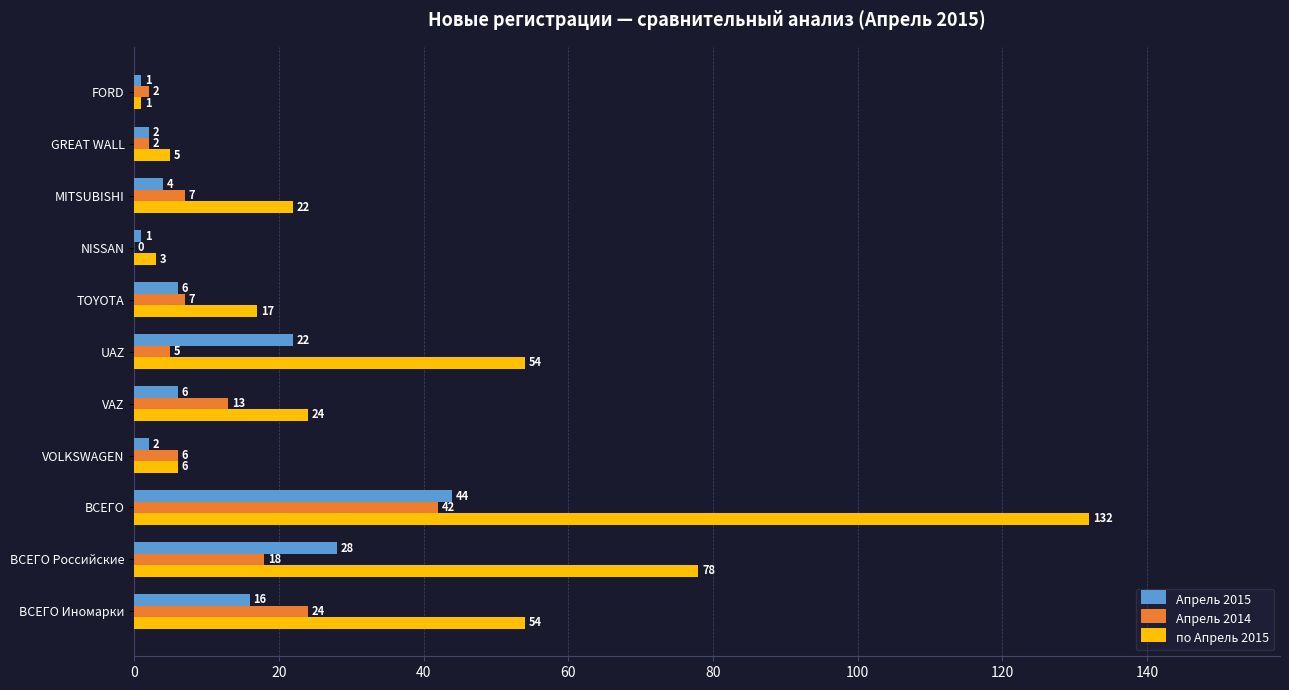

How many categories are shown in the chart?

11